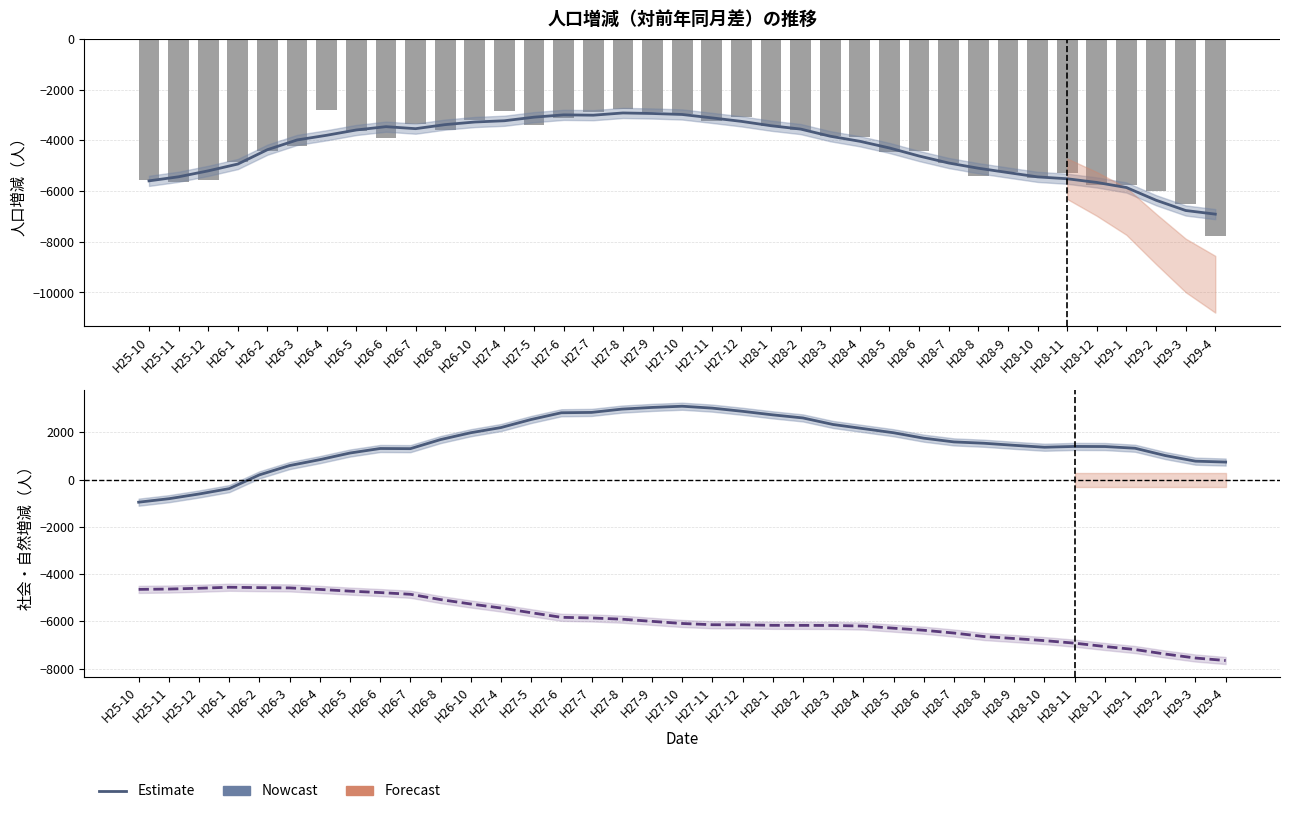

How many groups of bars are there?

37